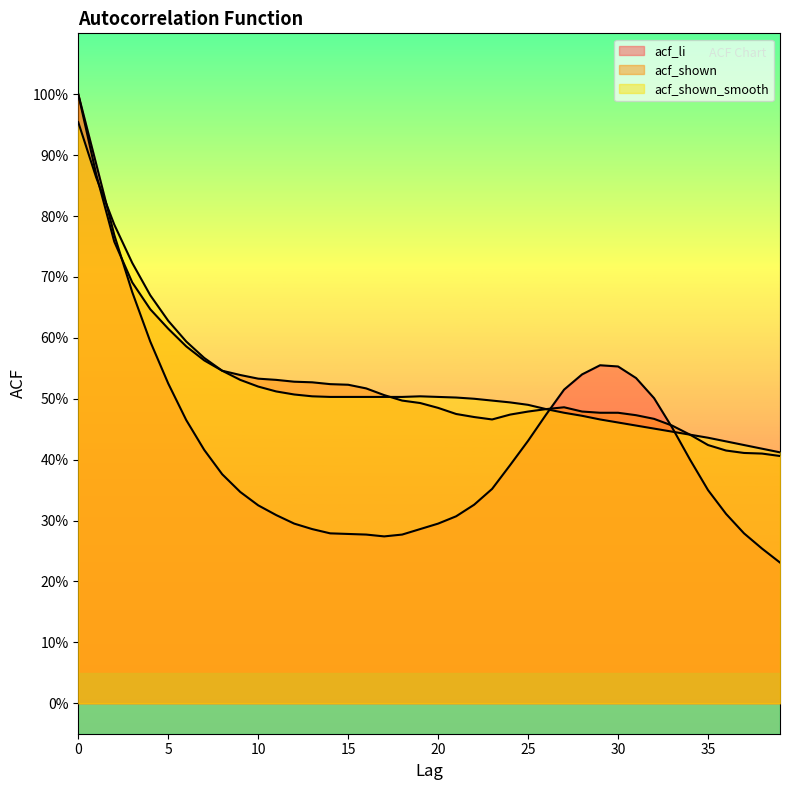

How many categories are shown in the chart?

40